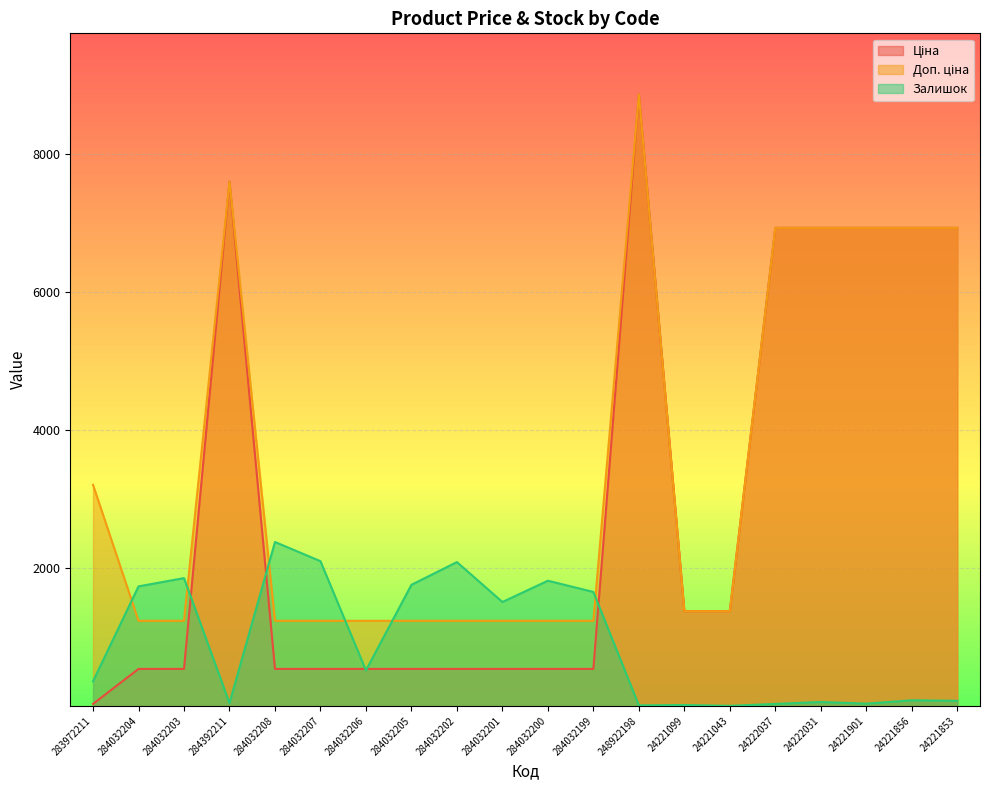

True or false: Доп. ціна has a value of 2750.5 at 24222031.

False